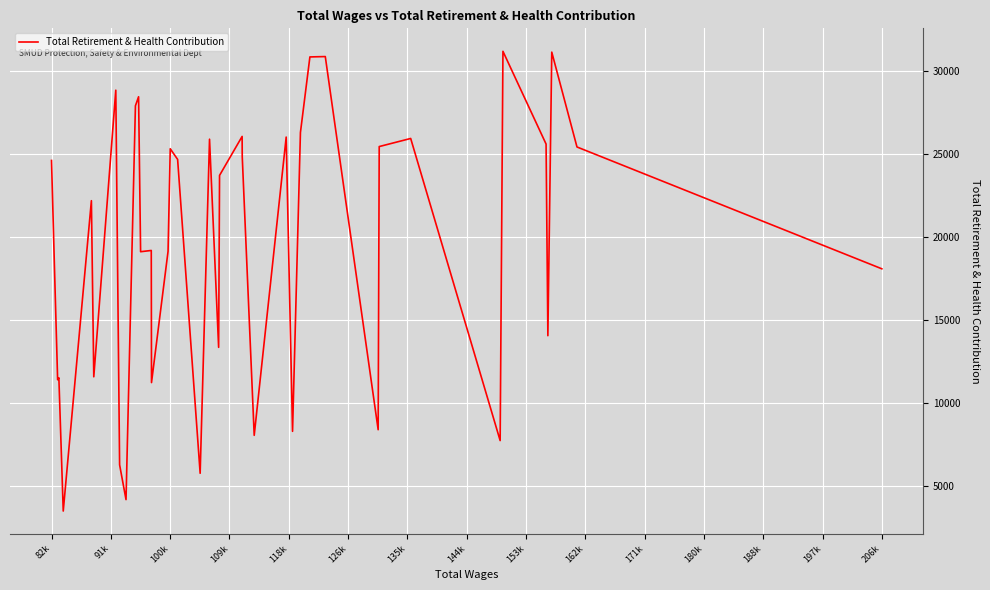

What is the greatest value displayed?

31212